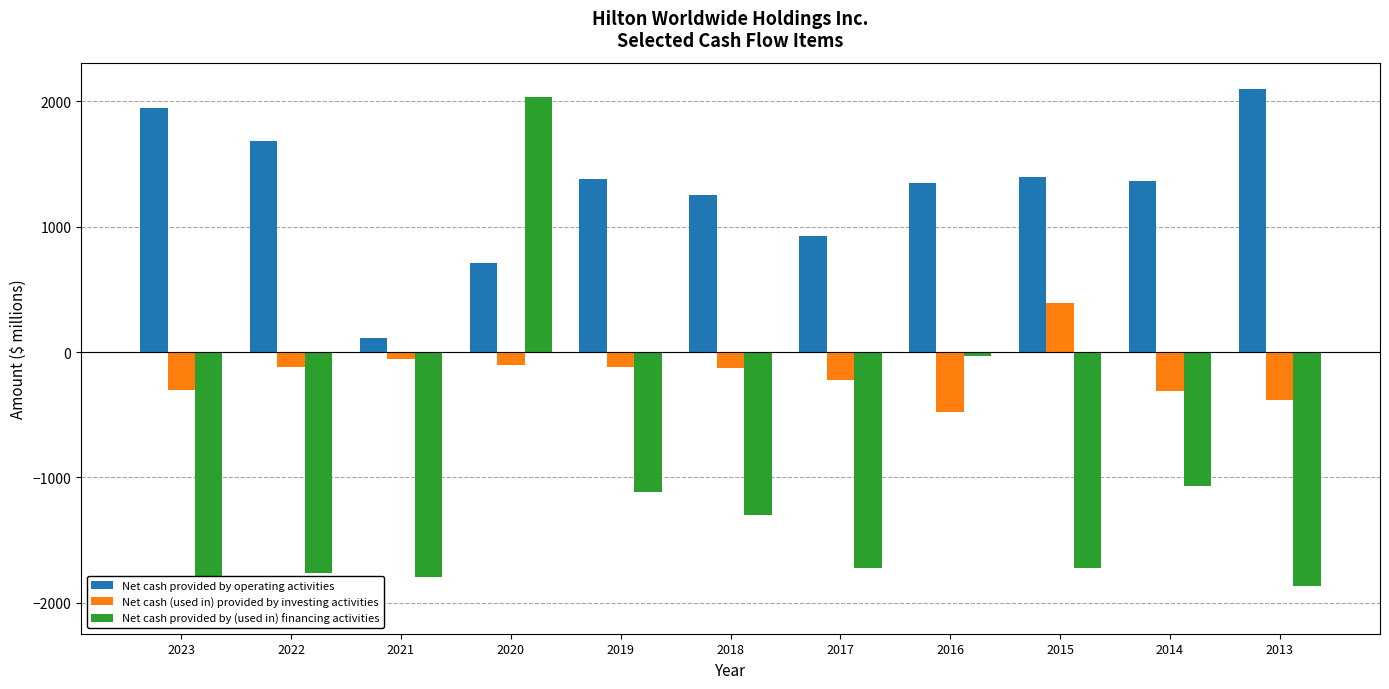

What value does the Net cash provided by operating activities series have at 2015?

1394